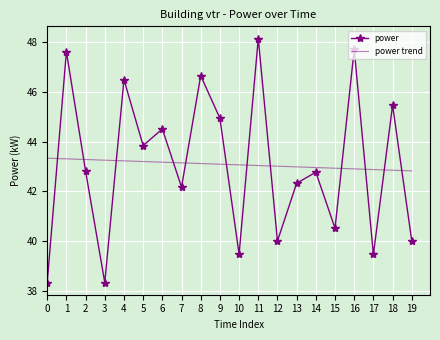

What is the difference between the maximum and minimum values in the power trend series?

0.5